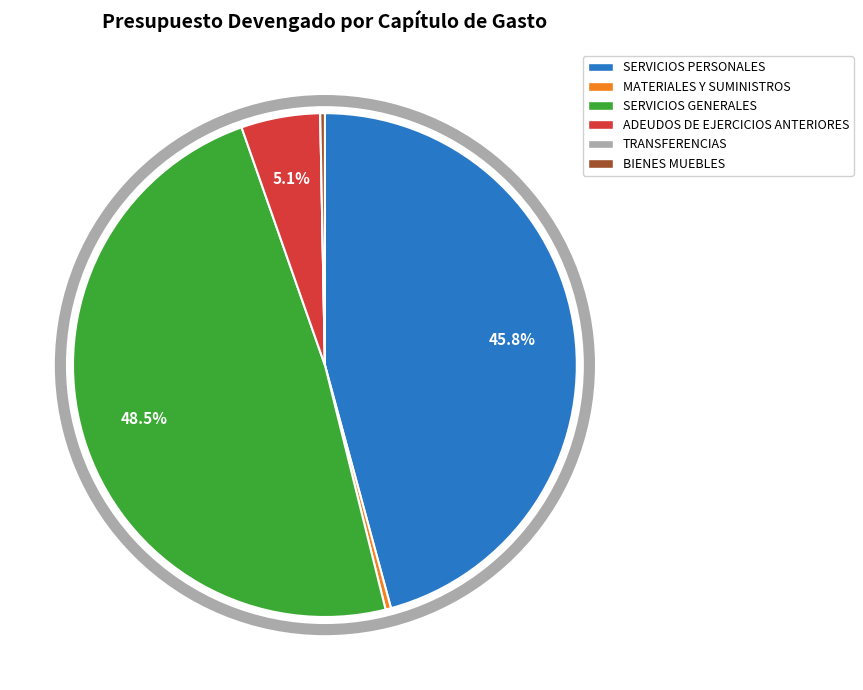

To the nearest percent, what is the combined percentage of MATERIALES Y SUMINISTROS and BIENES MUEBLES?

1%